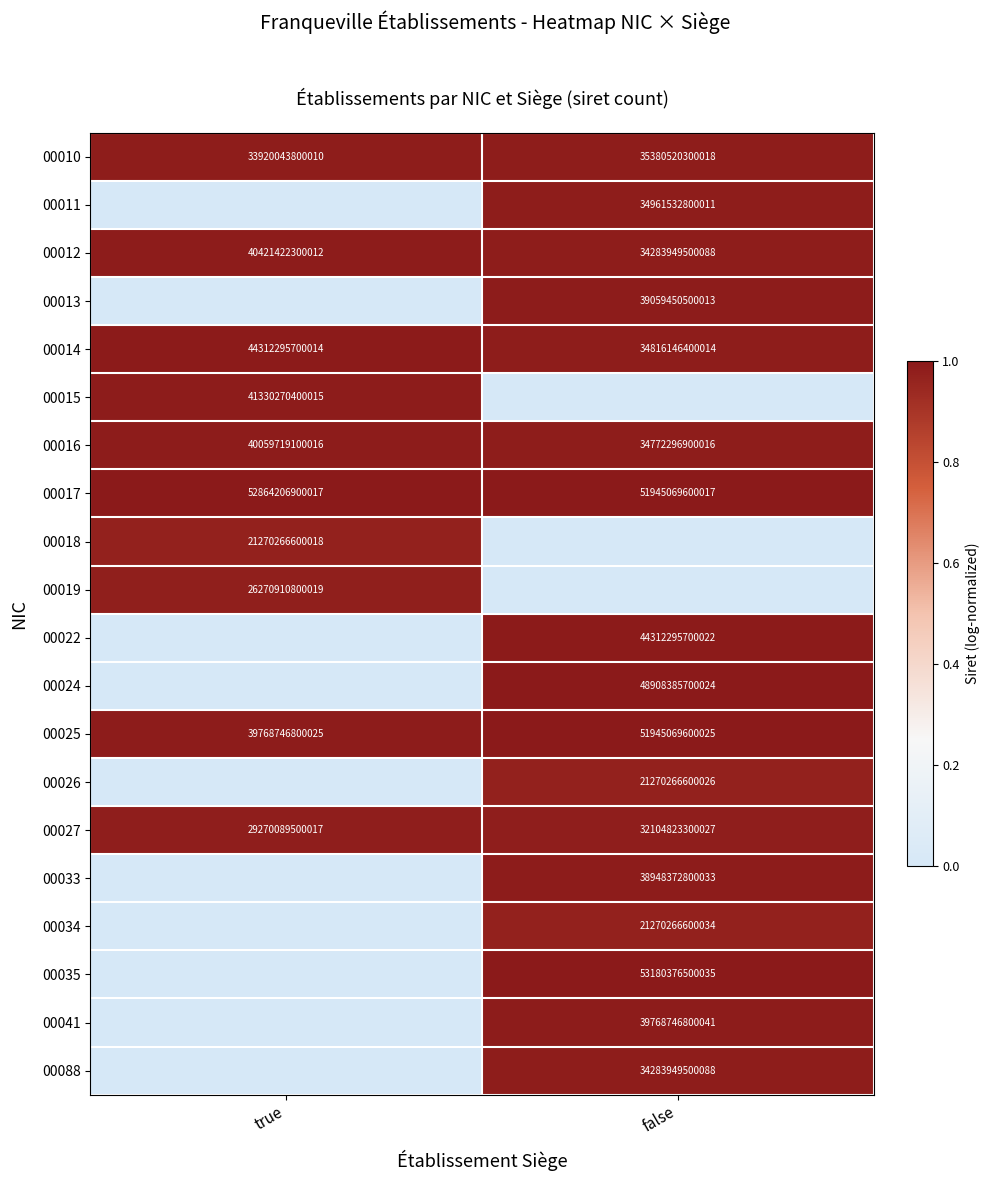

List the labels in order of 00010 value, smallest first.

true, false